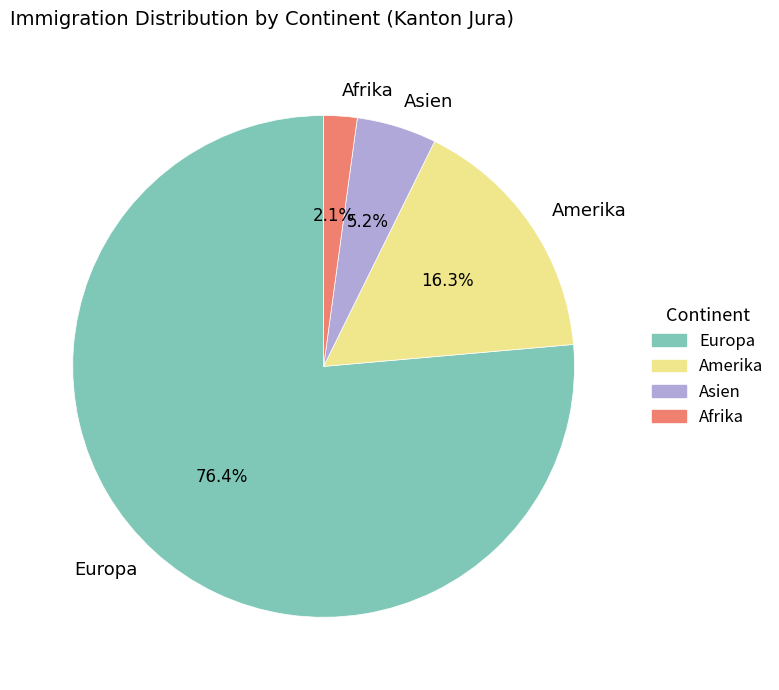

To the nearest percent, what portion does Asien represent?

5%